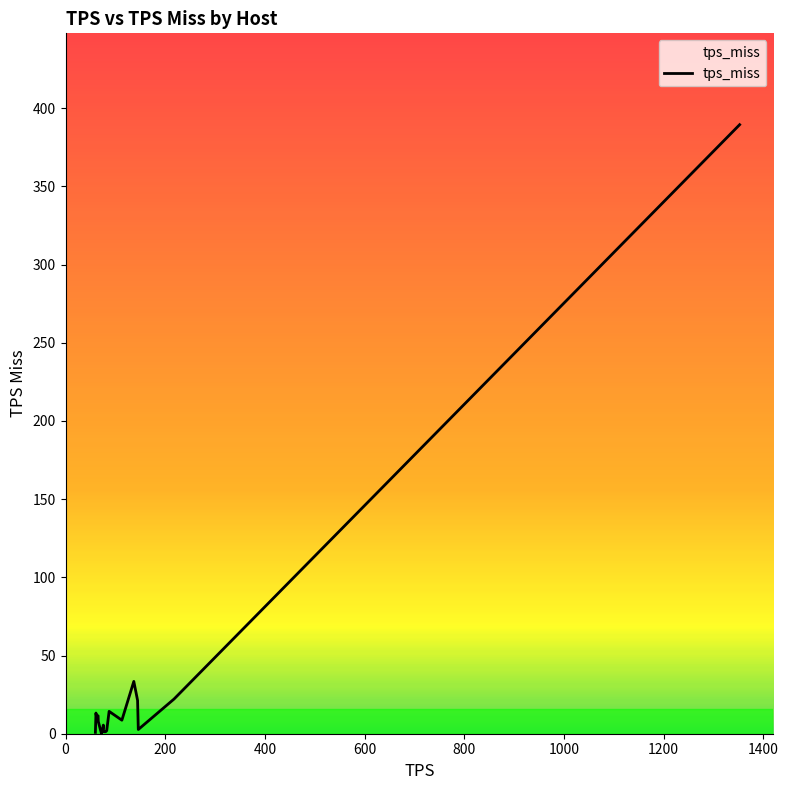

What is the maximum value shown in the chart?

389.5